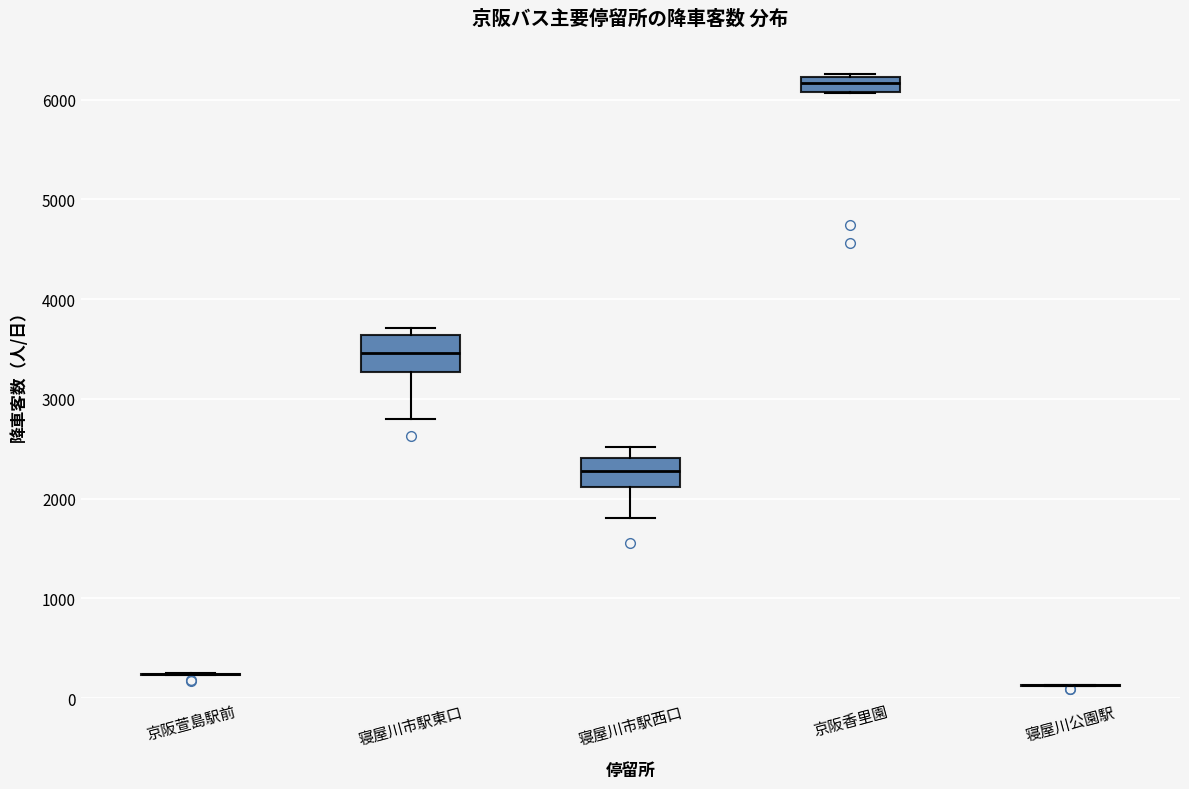

Where does the lower whisker of the box for 寝屋川市駅西口 end on the y-axis? The values are not printed on the chart, so give them approximately, as read against the axis.

1800